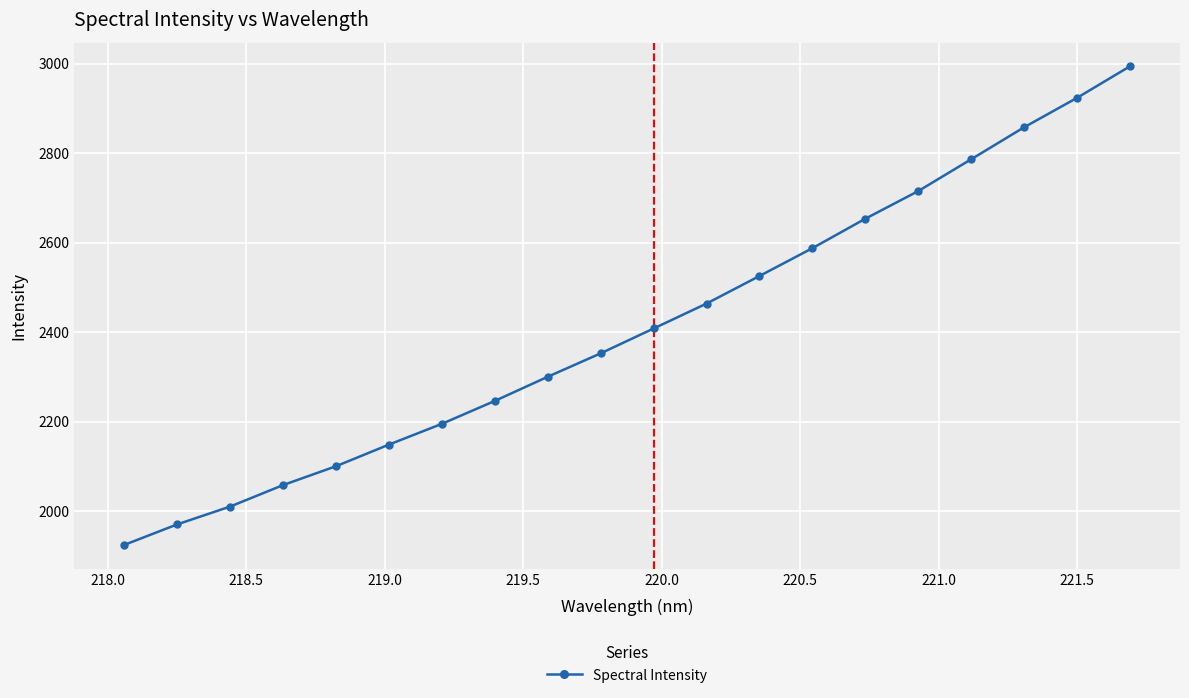

What is the greatest value displayed?

2993.6